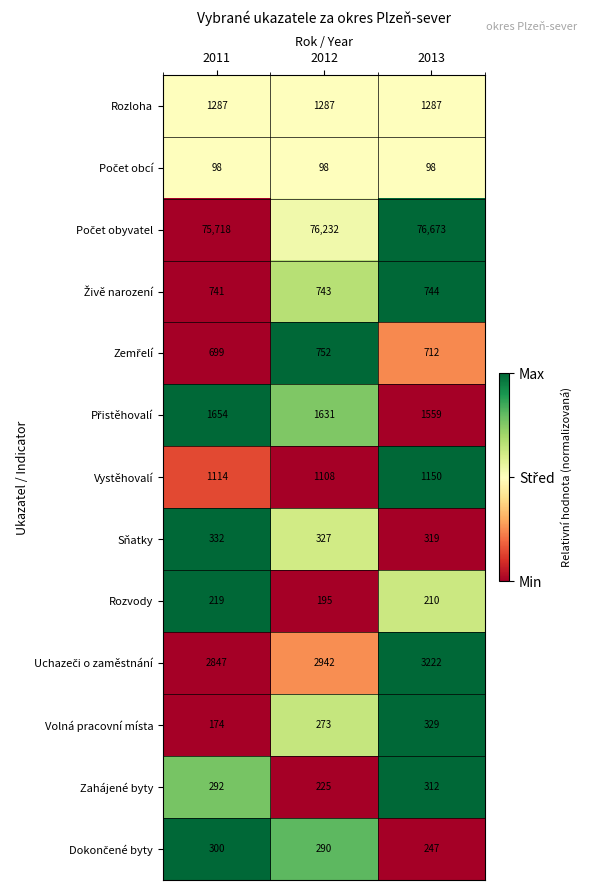

Count the Rozvody values in the range 195 to 219.

3